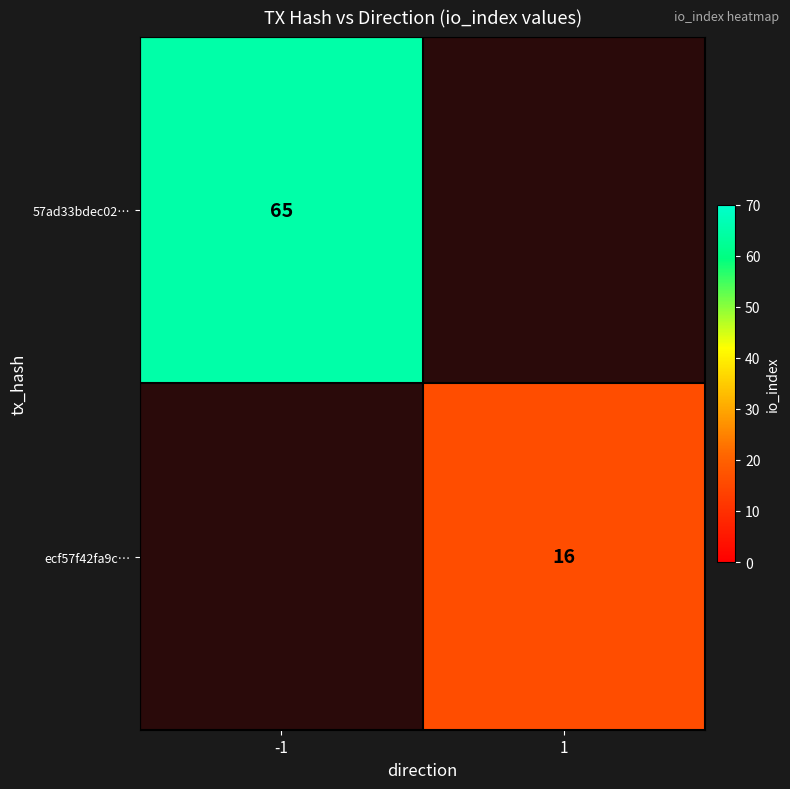

The value of ecf57f42fa9c… at 1 is 16. True or false?

True